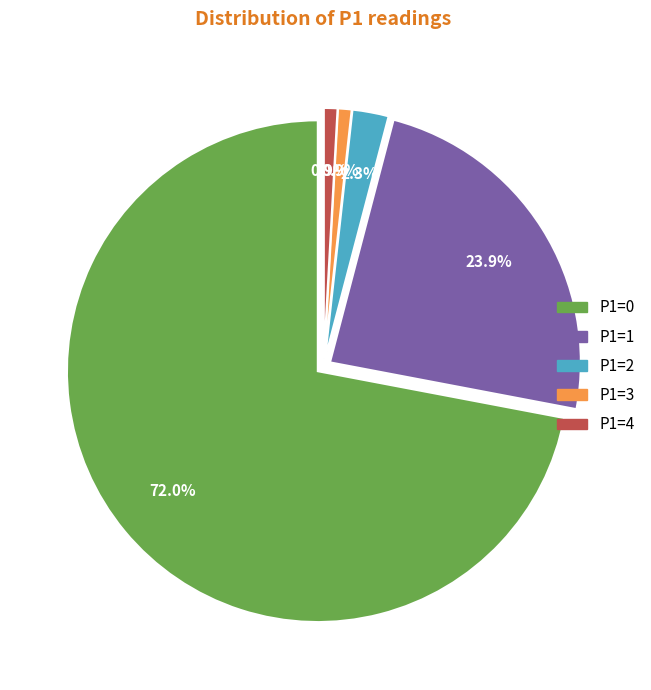

Approximately how many times larger is the value at P1=1 compared to P1=0?

0.3